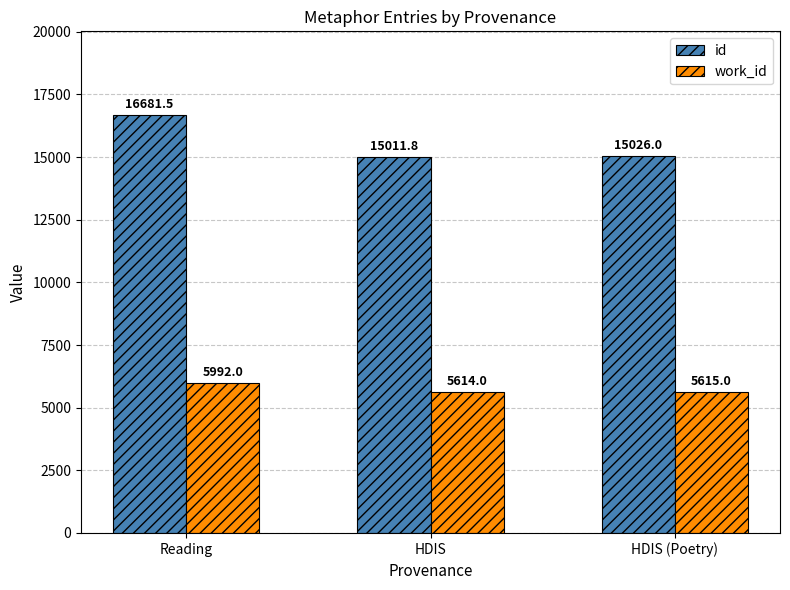

Which series has the largest range (max minus min)?

id